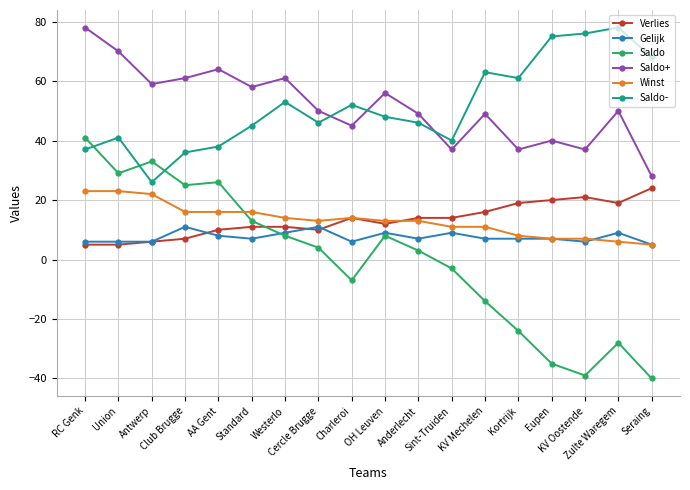

Is this an area chart (filled region under the line)?

No